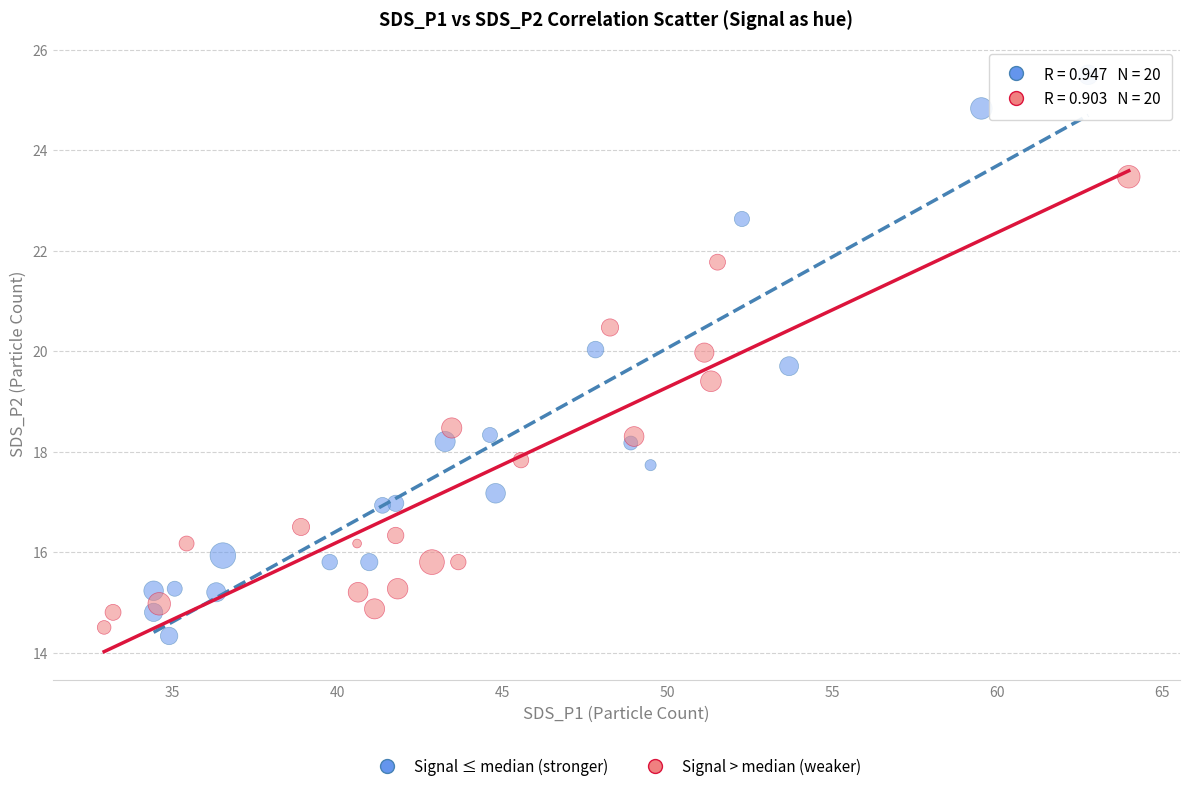

Which series has the largest Y range (max minus min)?

Signal ≤ median (stronger)